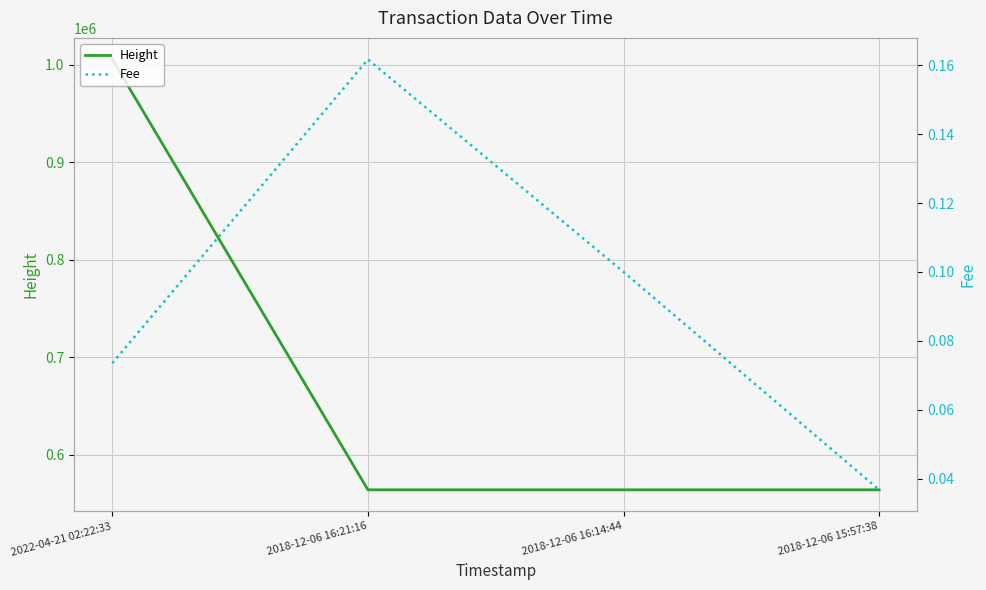

At which category does the chart reach its minimum across all series?

2018-12-06 15:57:38